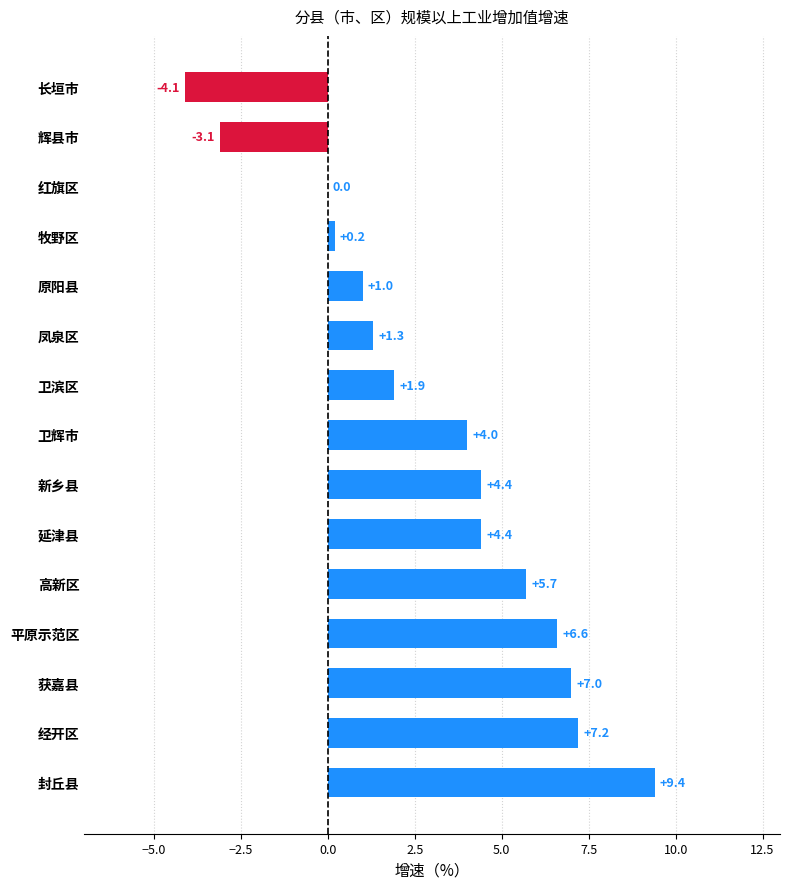

List the labels in order of value, largest first.

封丘县, 经开区, 获嘉县, 平原示范区, 高新区, 延津县, 新乡县, 卫辉市, 卫滨区, 凤泉区, 原阳县, 牧野区, 红旗区, 辉县市, 长垣市